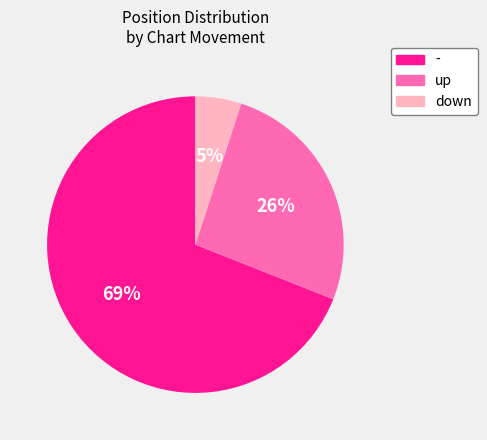

How many segments does this pie chart have?

3